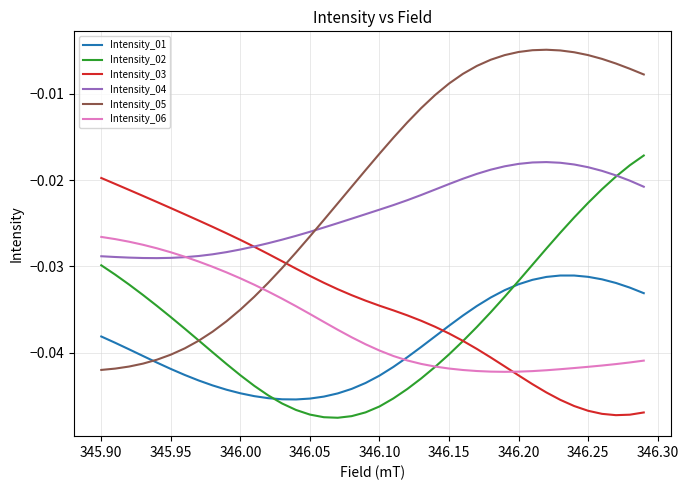

True or false: Intensity_06 and Intensity_05 intersect in this chart.

True